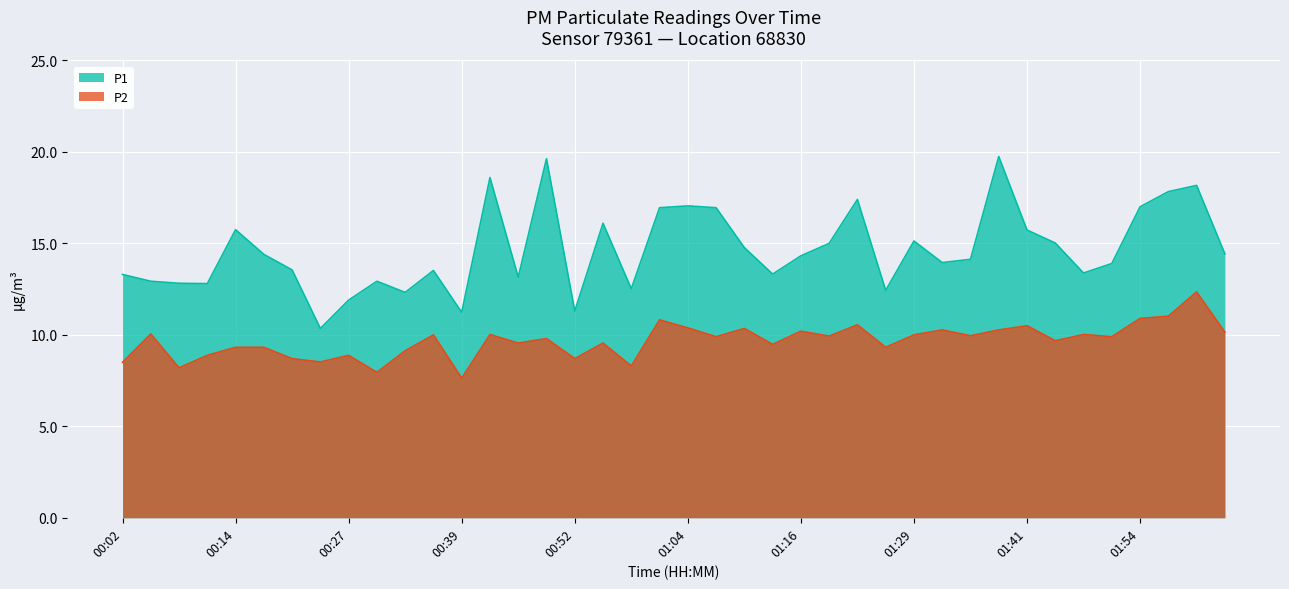

How many lines are shown in the chart?

2